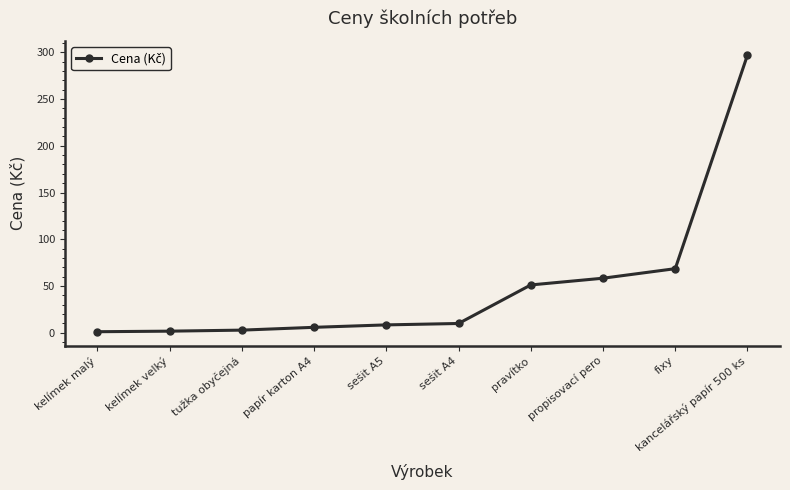

What is the difference between the second highest and second lowest values?

66.8